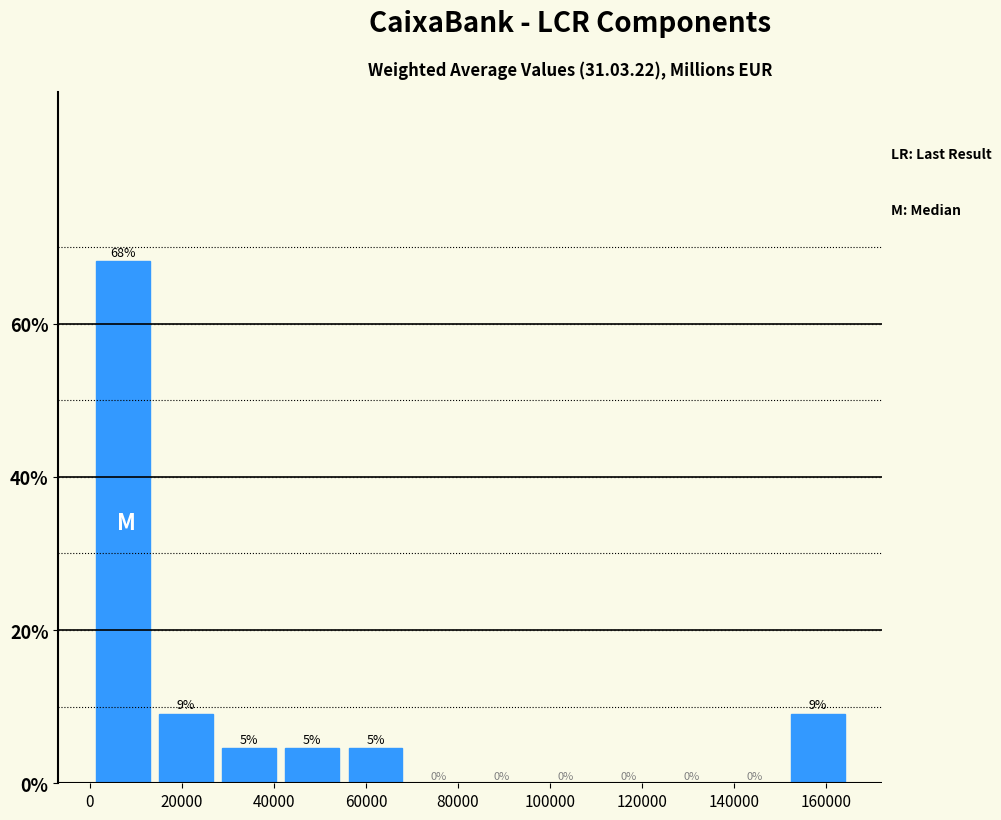

Which range on the x-axis has the tallest bar?

0 to 14000